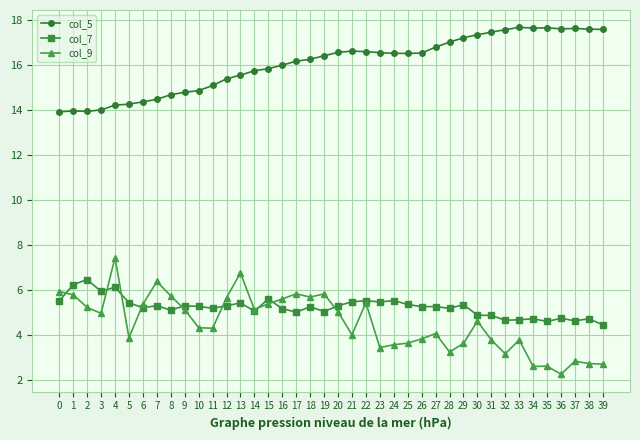

The value of col_7 at 20 is 3.2. True or false?

False